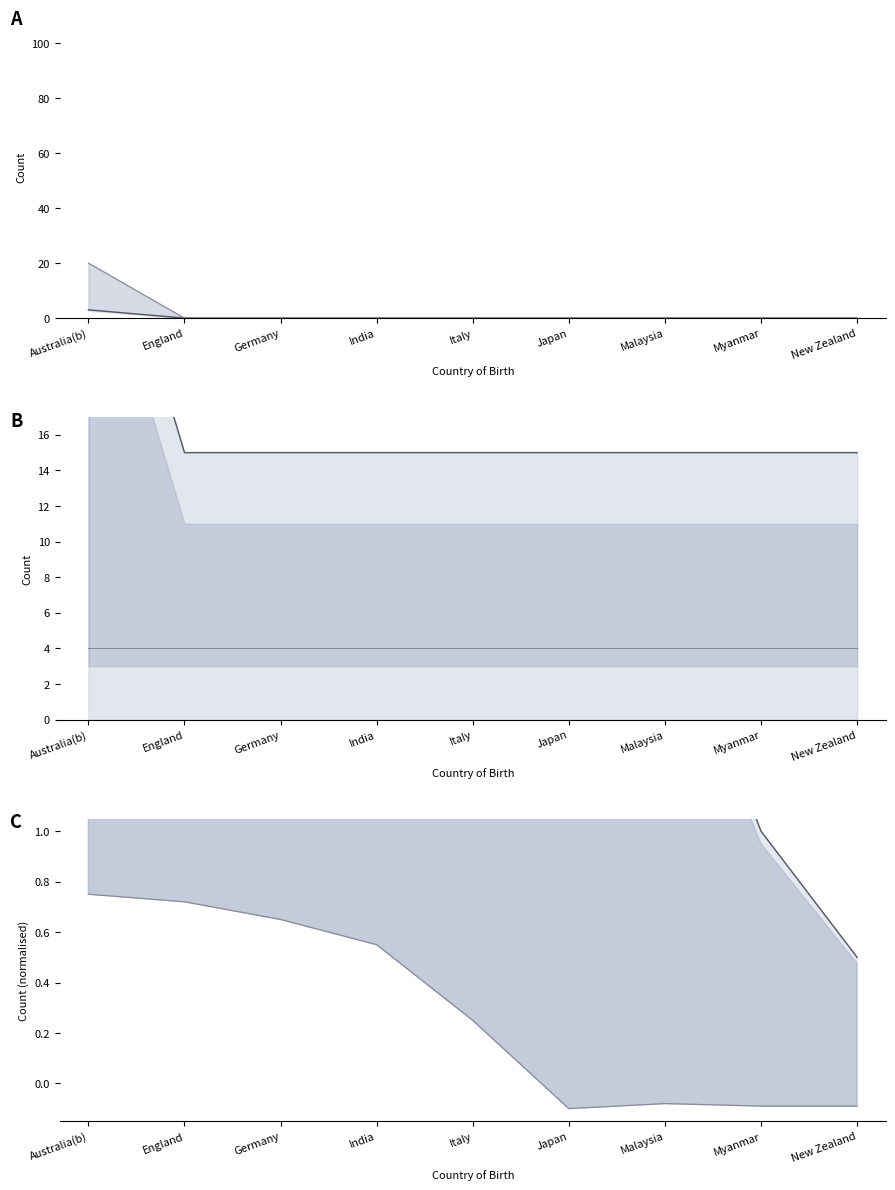

What is the sum of all 15-24 years values?

2.6